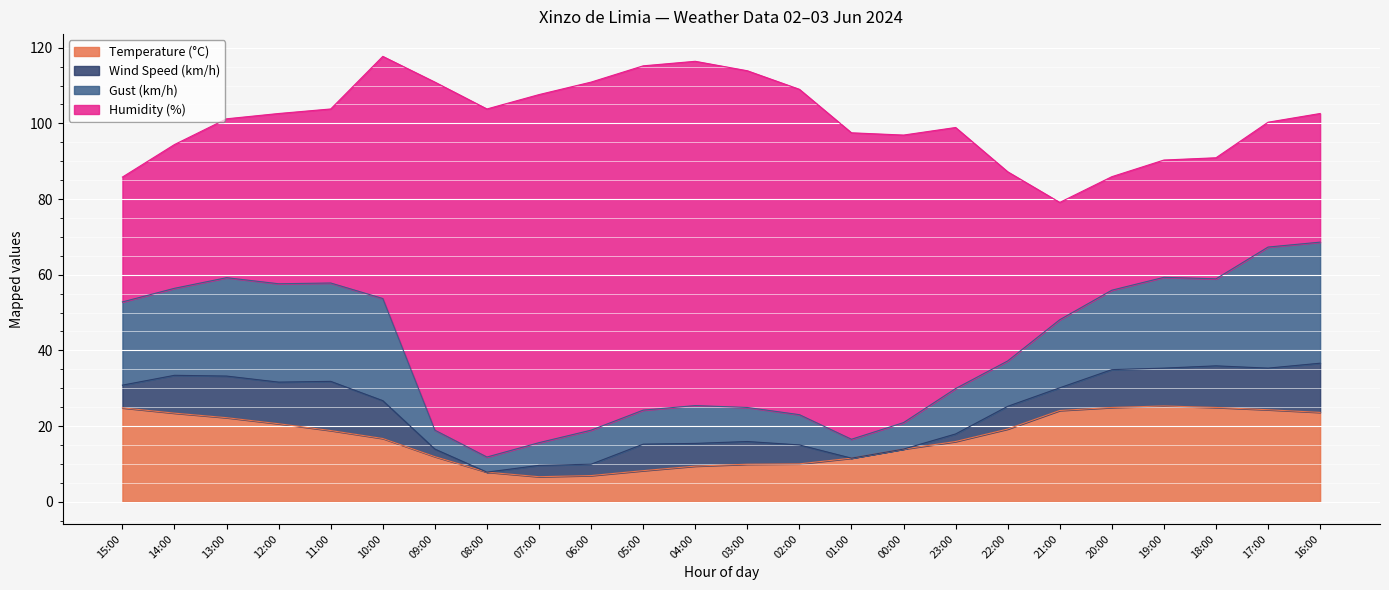

What is the average value of the Temperature (°C) series?

16.9